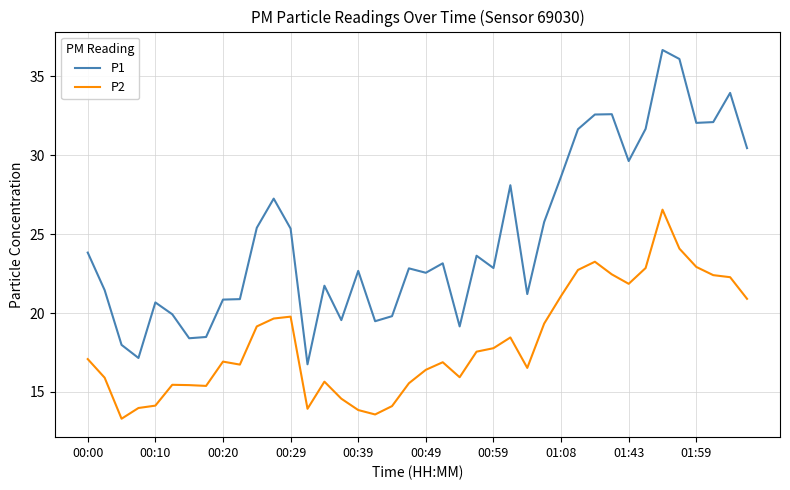

How many values in the P1 series exceed 23?

20